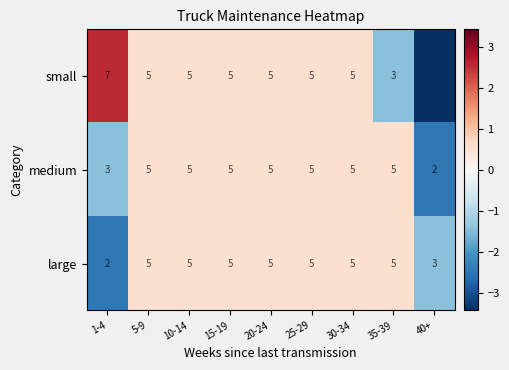

Between 5-9 and 35-39, which series saw the biggest shift?

small